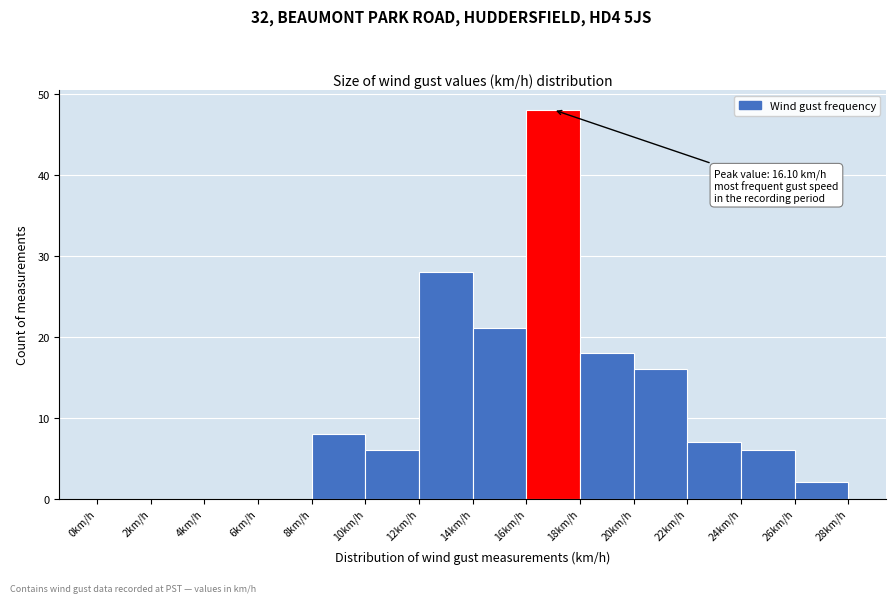

Over which range of the x-axis is the bar tallest?

16 to 18